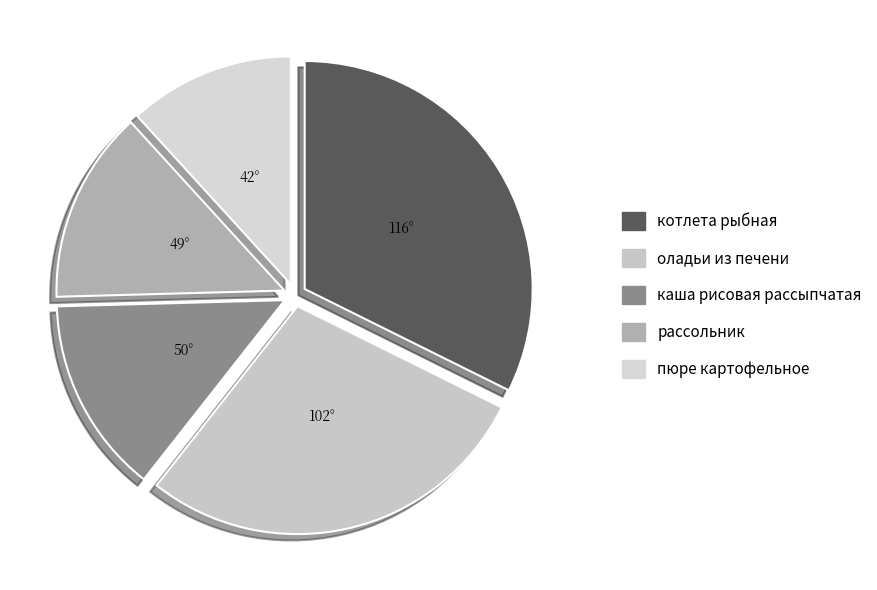

Which has a higher value, рассольник or котлета рыбная?

котлета рыбная